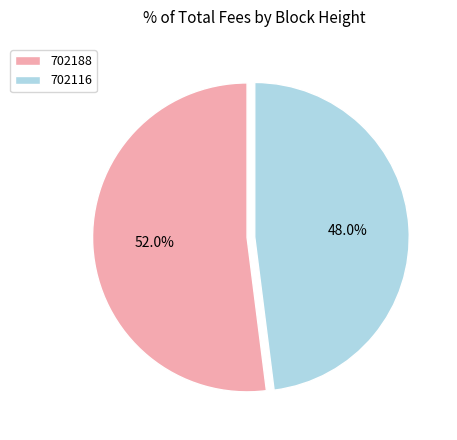

Combined, what portion of the pie is 702188 and 702116?

100.0%